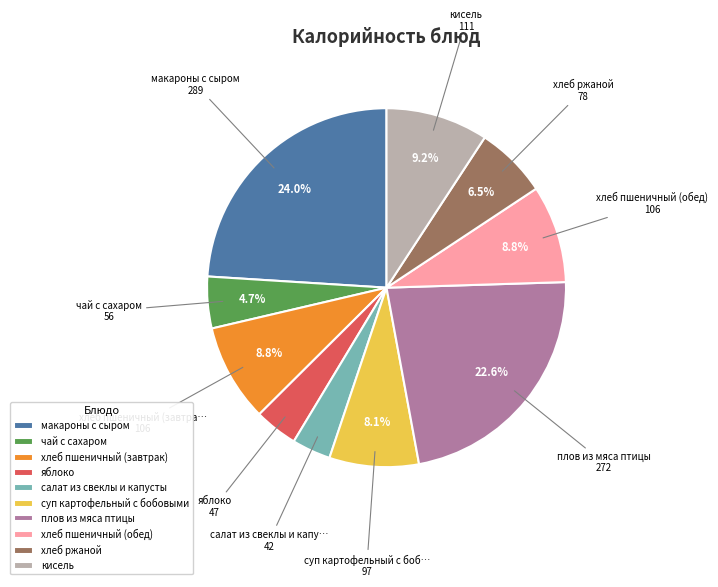

How many segments does this pie chart have?

10